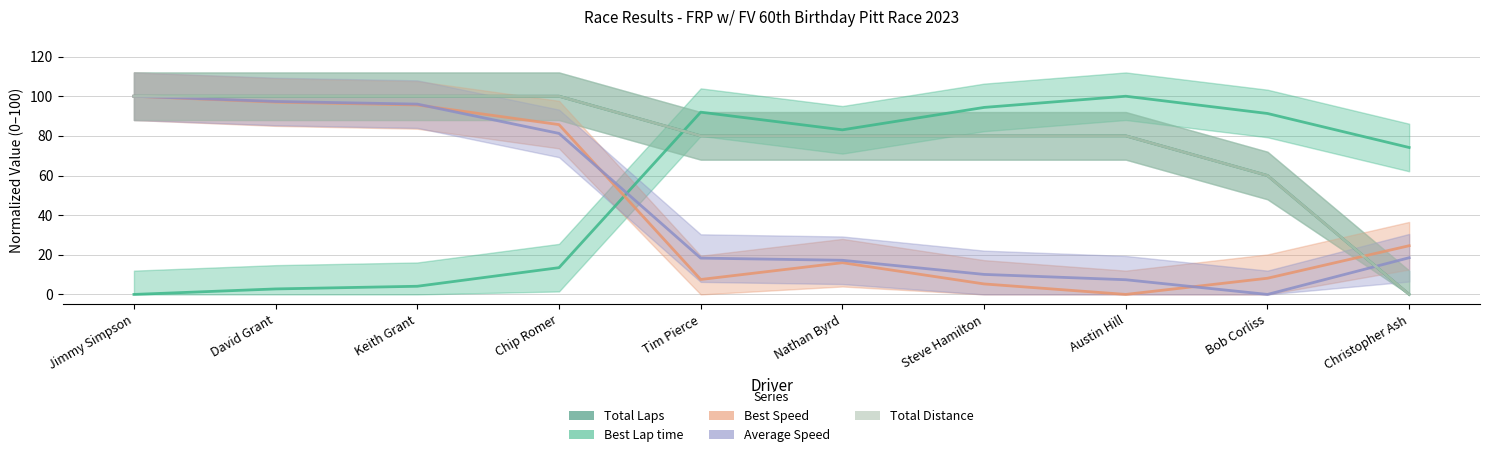

Is it true that Average Speed equals 81.2 at Chip Romer?

True